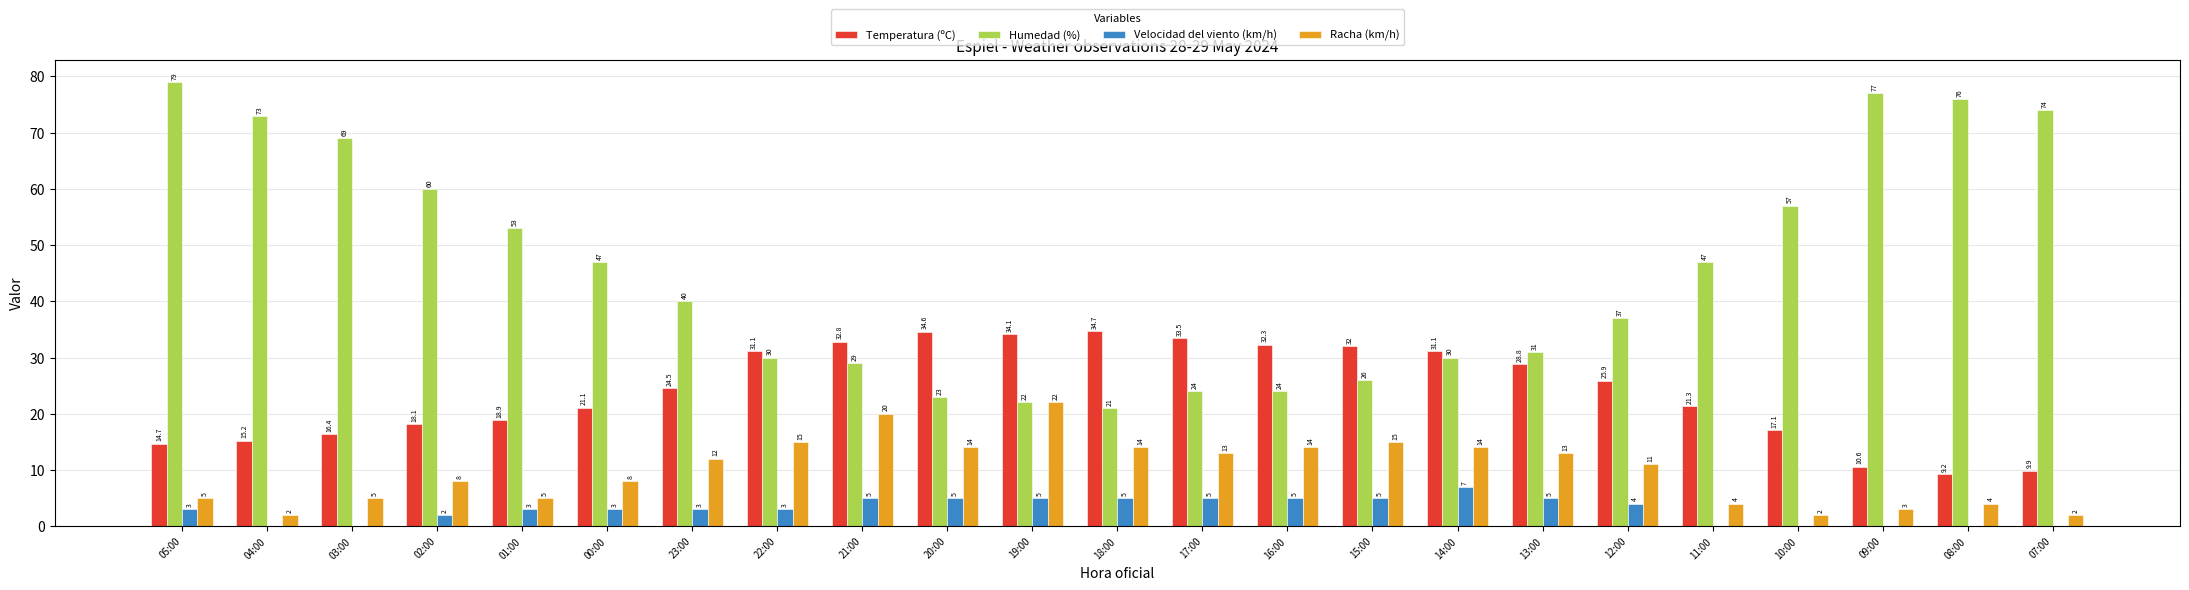

Reading left to right, list all the values displayed in this chart.

Temperatura (ºC): 14.7	15.2	16.4	18.1	18.9	21.1	24.5	31.1	32.8	34.6	34.1	34.7	33.5	32.3	32.0	31.1	28.8	25.9	21.3	17.1	10.6	9.2	9.9
Humedad (%): 79.0	73.0	69.0	60.0	53.0	47.0	40.0	30.0	29.0	23.0	22.0	21.0	24.0	24.0	26.0	30.0	31.0	37.0	47.0	57.0	77.0	76.0	74.0
Velocidad del viento (km/h): 3.0	0.0	0.0	2.0	3.0	3.0	3.0	3.0	5.0	5.0	5.0	5.0	5.0	5.0	5.0	7.0	5.0	4.0	0.0	0.0	0.0	0.0	0.0
Racha (km/h): 5.0	2.0	5.0	8.0	5.0	8.0	12.0	15.0	20.0	14.0	22.0	14.0	13.0	14.0	15.0	14.0	13.0	11.0	4.0	2.0	3.0	4.0	2.0